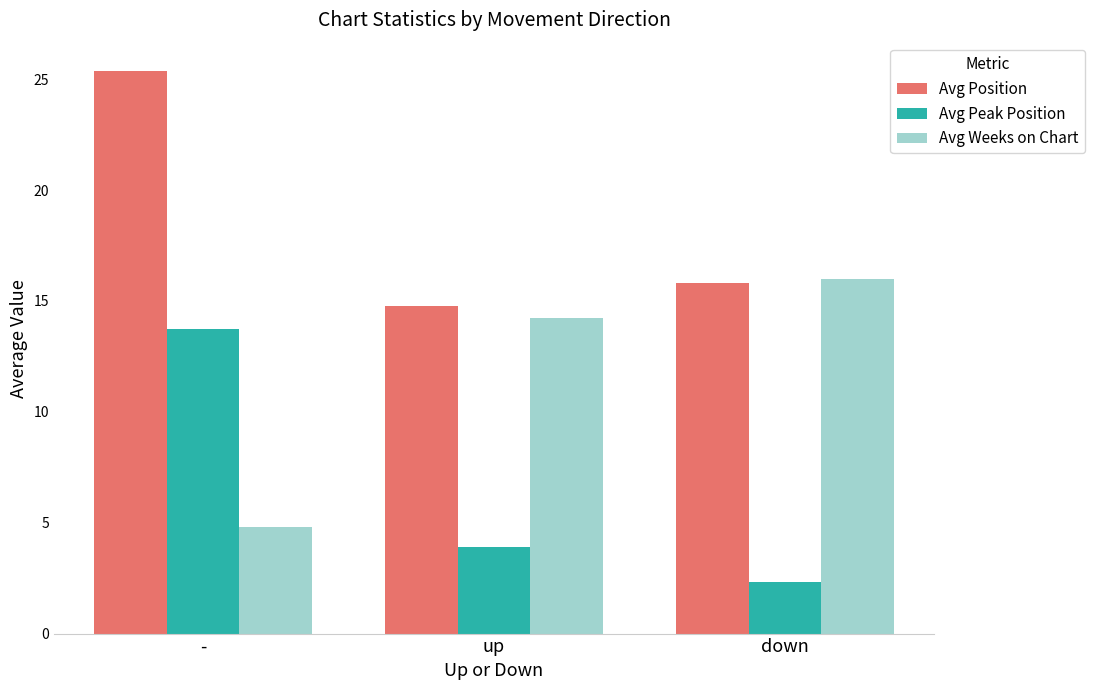

True or false: Avg Position has a value of 37.6 at -.

False